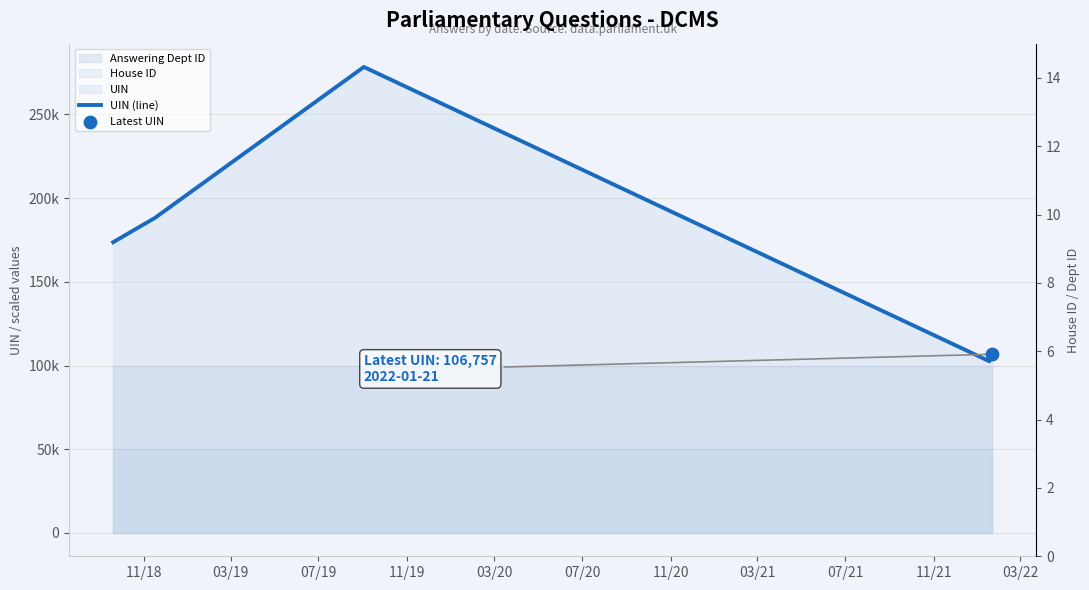

Which series has the largest total across all categories?

UIN (line)